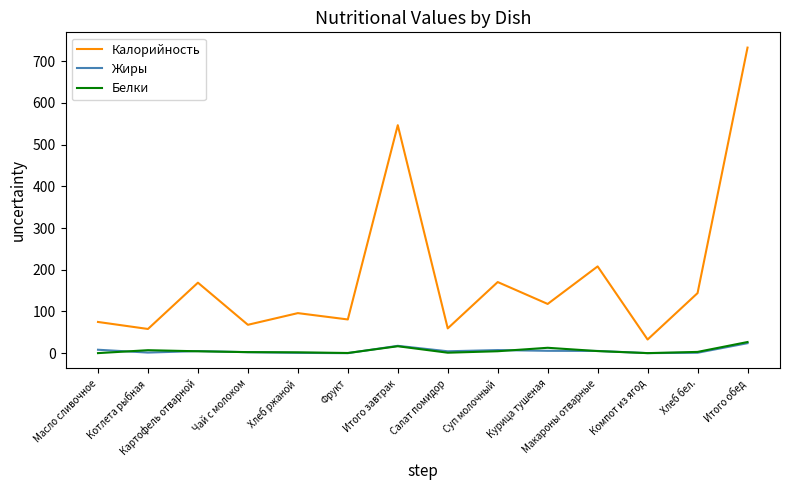

In Белки, how many points are lower than both neighbors (excluding endpoints)?

3